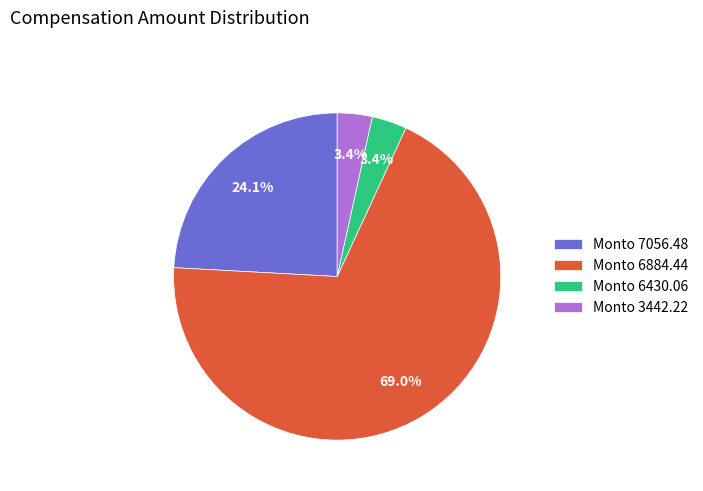

Count the number of slices in the pie.

4